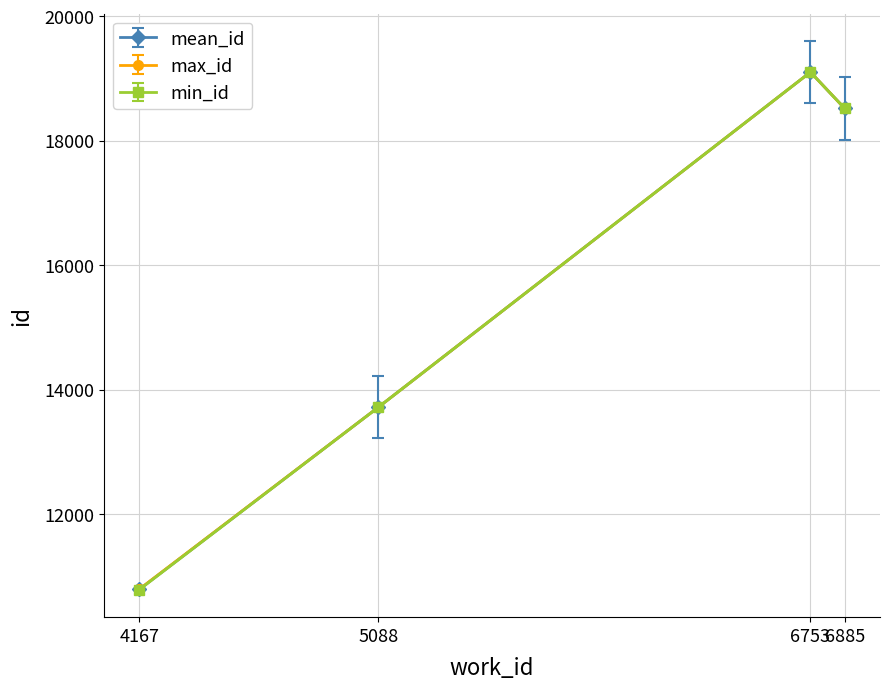

True or false: min_id has more than 1 points higher than both neighbors.

False